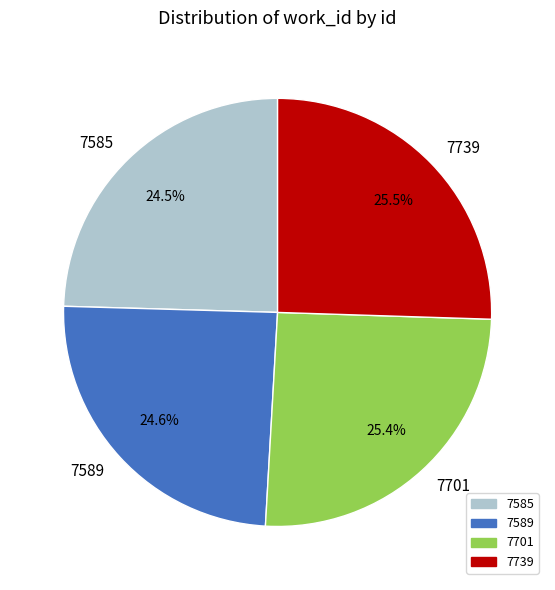

How many slices are in this pie chart?

4